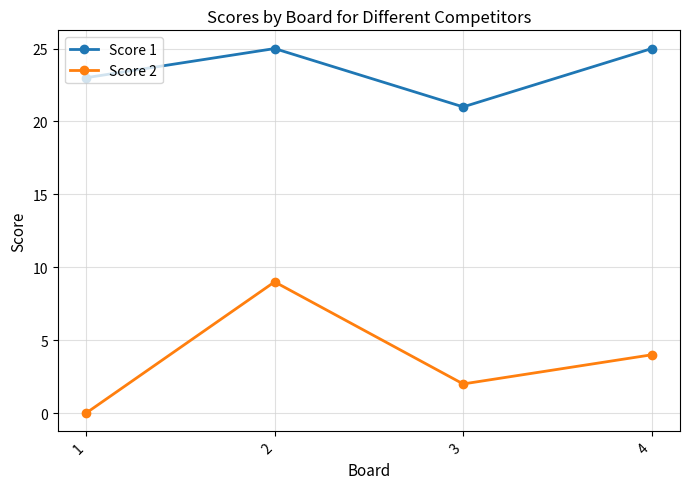

At which label is Score 2 closest to 4?

4